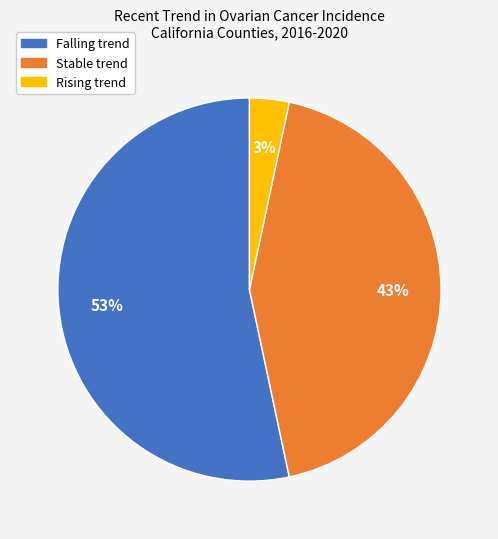

Is there any slice that represents more than half of the pie?

Yes